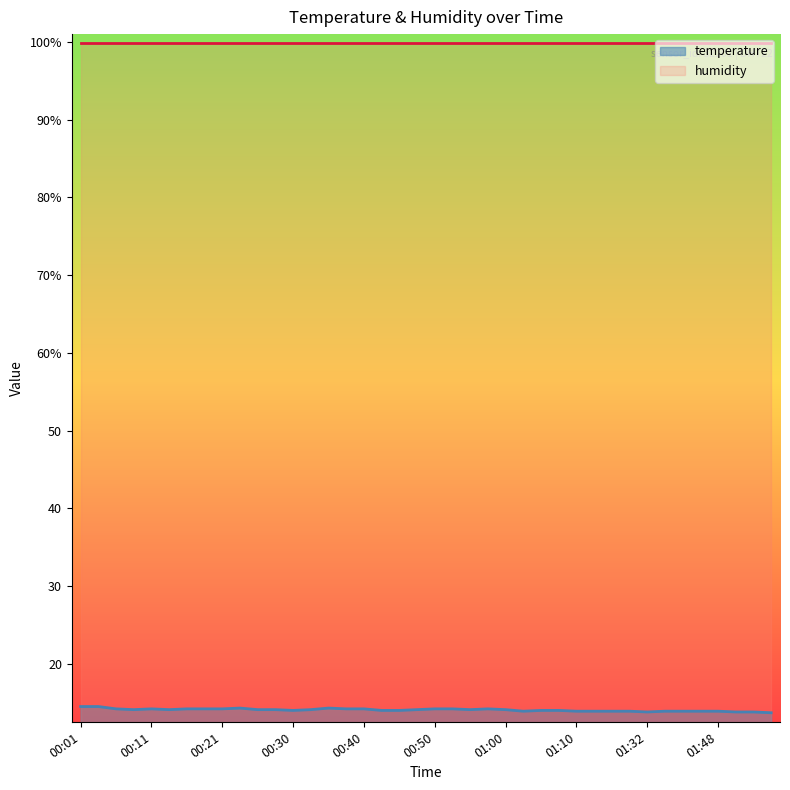

What value does the data have at 01:03?

13.9